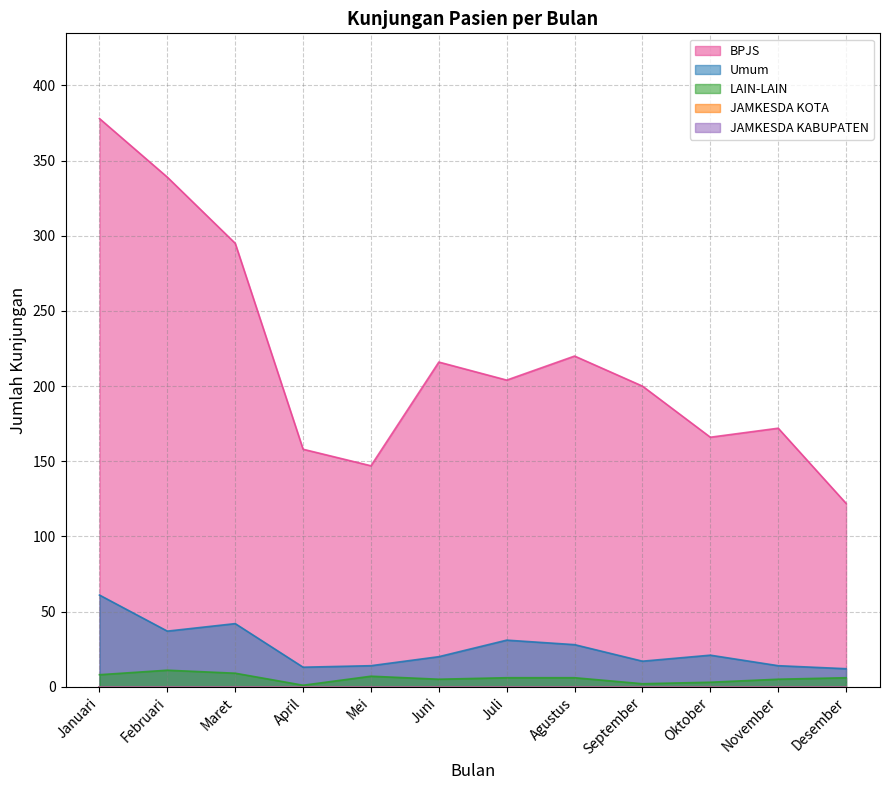

Reading left to right, transcribe all the data shown in this chart.

Umum: Januari=61	Februari=37	Maret=42	April=13	Mei=14	Juni=20	Juli=31	Agustus=28	September=17	Oktober=21	November=14	Desember=12
BPJS: Januari=378	Februari=339	Maret=295	April=158	Mei=147	Juni=216	Juli=204	Agustus=220	September=200	Oktober=166	November=172	Desember=122
LAIN-LAIN: Januari=8	Februari=11	Maret=9	April=1	Mei=7	Juni=5	Juli=6	Agustus=6	September=2	Oktober=3	November=5	Desember=6